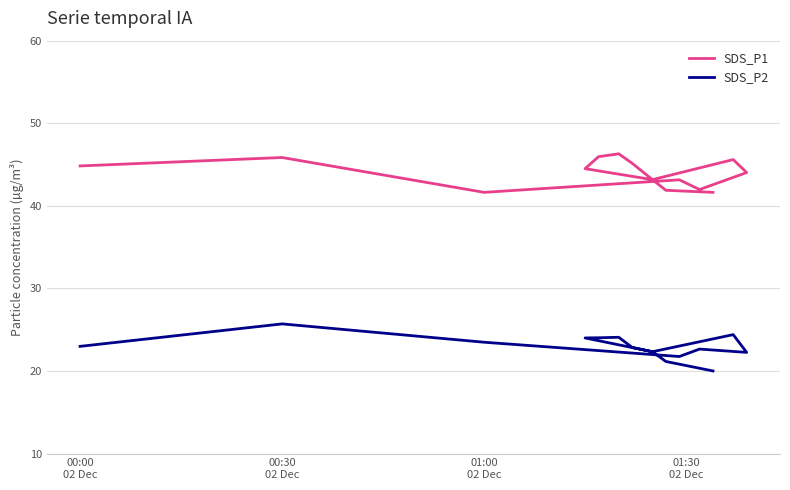

List the series in order of their overall mean, lowest first.

SDS_P2, SDS_P1